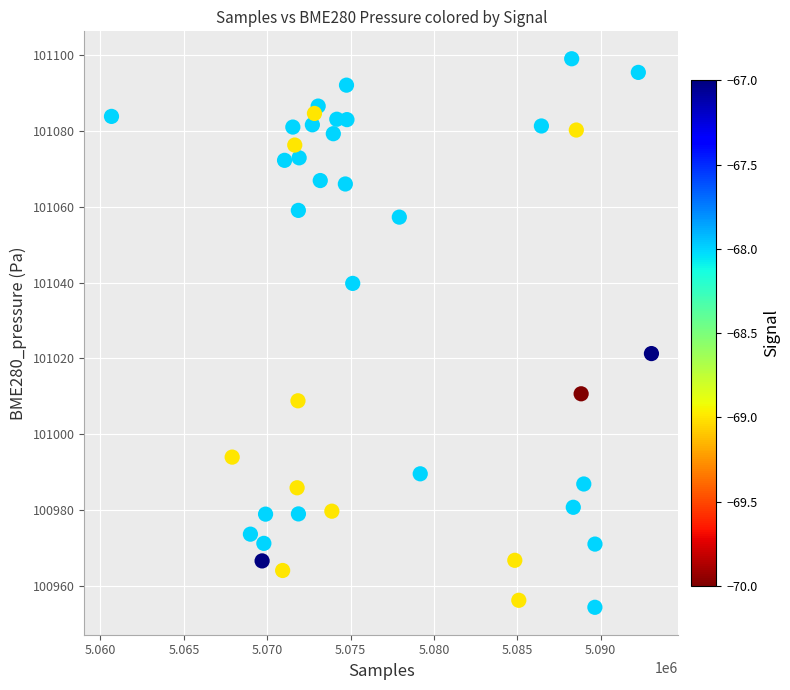

What is the range of X values (max minus min)?

32380.0